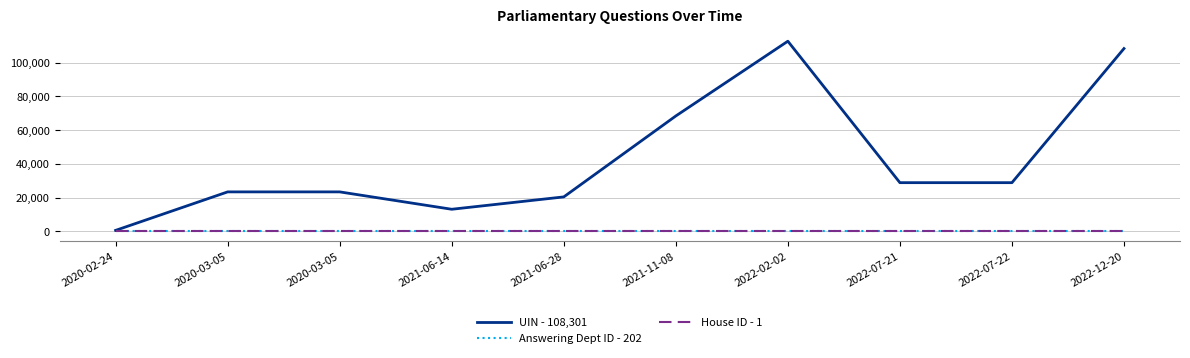

Rank the series at 2021-06-14 from highest to lowest value.

UIN - 108,301, Answering Dept ID - 202, House ID - 1